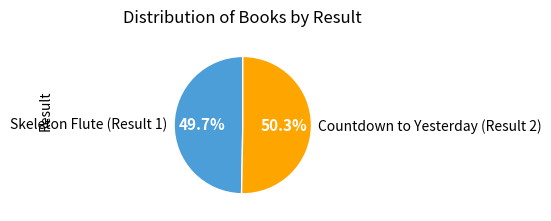

What percentage is the Countdown to Yesterday (Result 2) slice, to the nearest percent?

50%